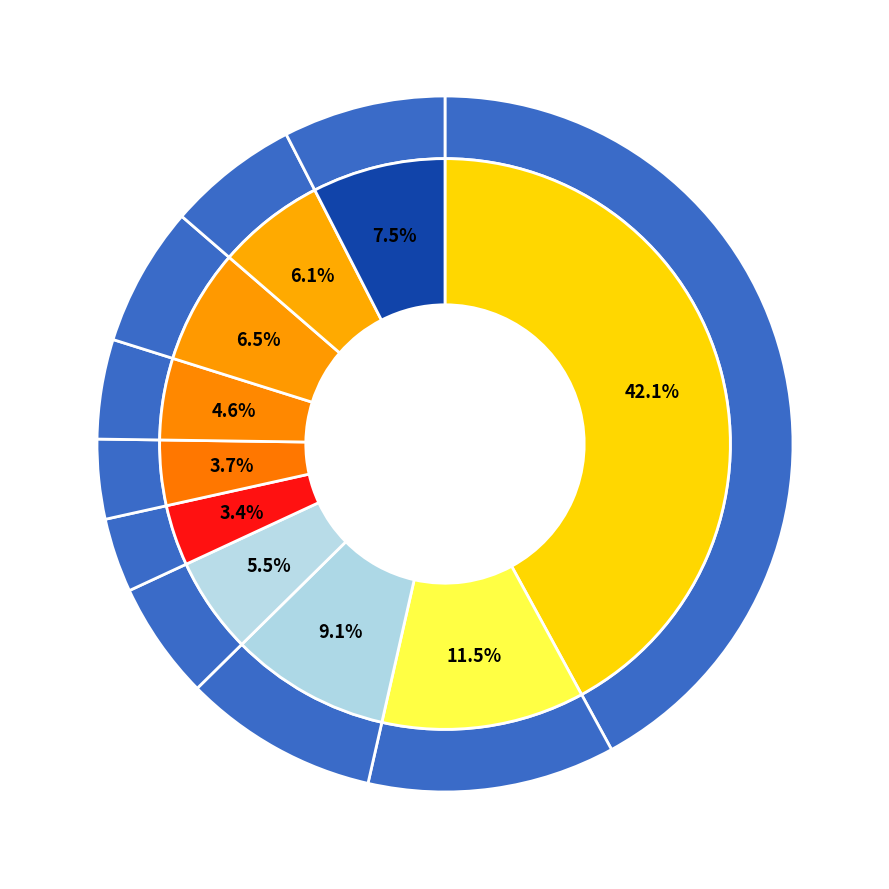

True or false: pct95 accounts for 23% of the total.

False